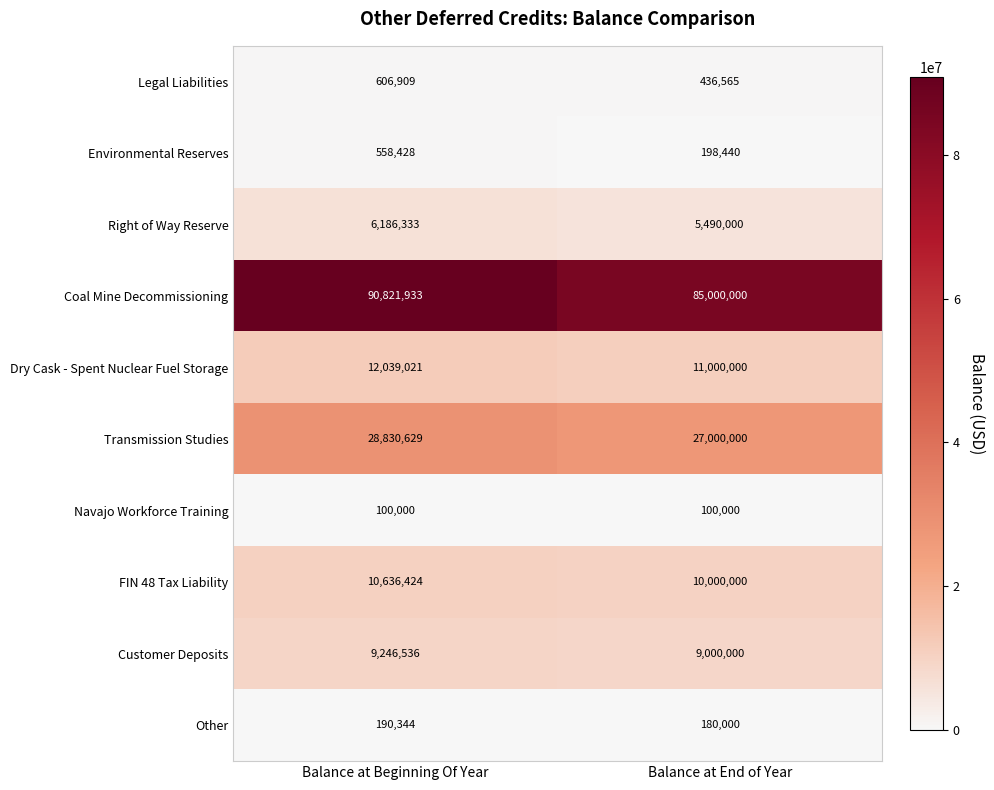

The value of Dry Cask - Spent Nuclear Fuel Storage at Balance at Beginning Of Year is 18423995. True or false?

False